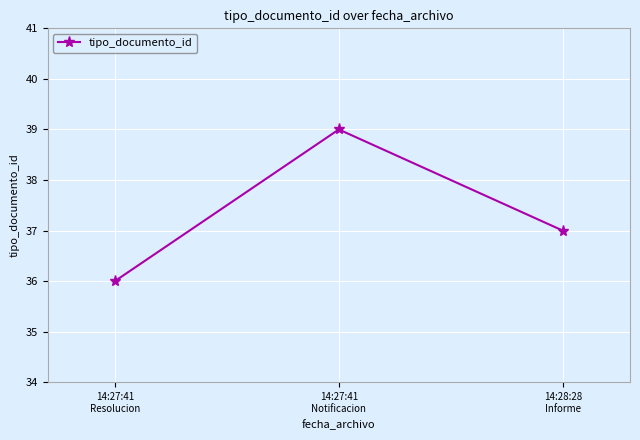

At which category does the chart reach its peak across all series?

14:27:41
Notificacion